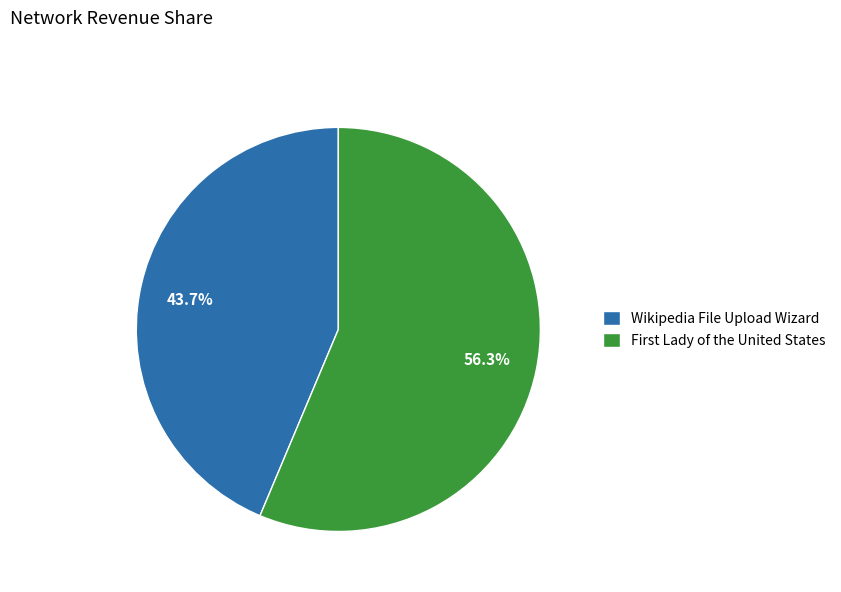

Rank the categories by value from lowest to highest.

Wikipedia File Upload Wizard, First Lady of the United States